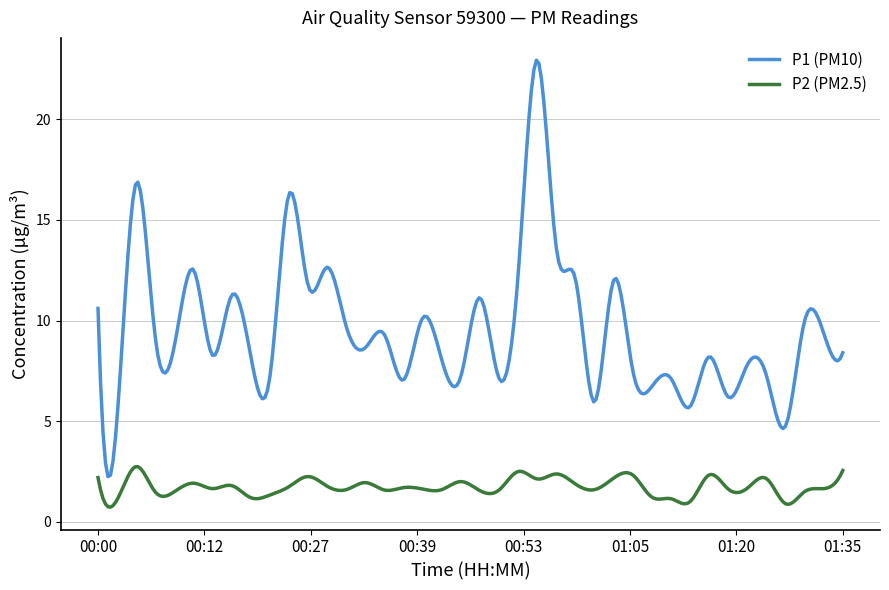

What is the difference between the maximum and minimum values in the P1 (PM10) series?

20.7